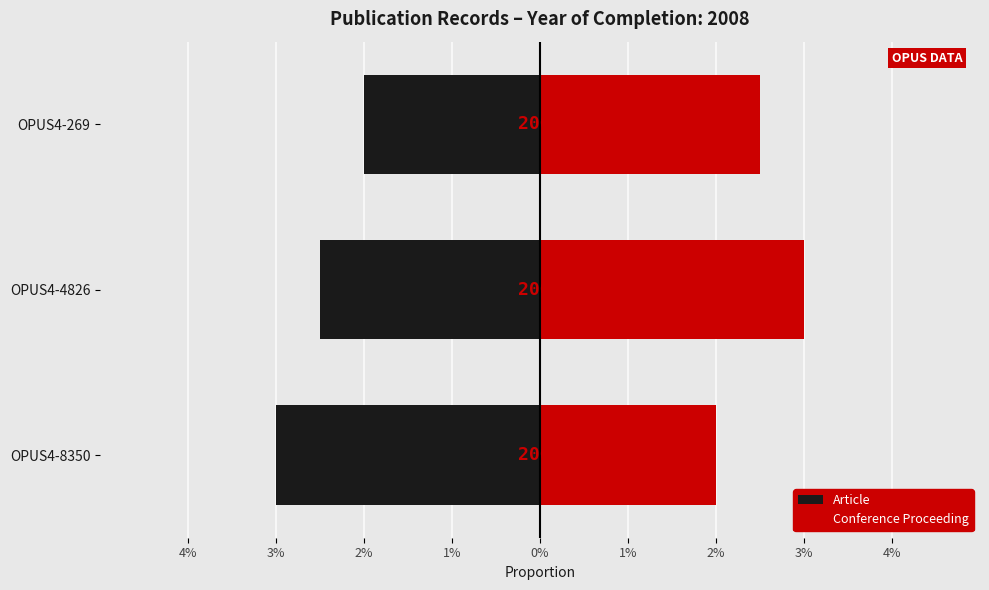

At OPUS4-269, list the series in order from smallest to largest.

Article, Conference Proceeding